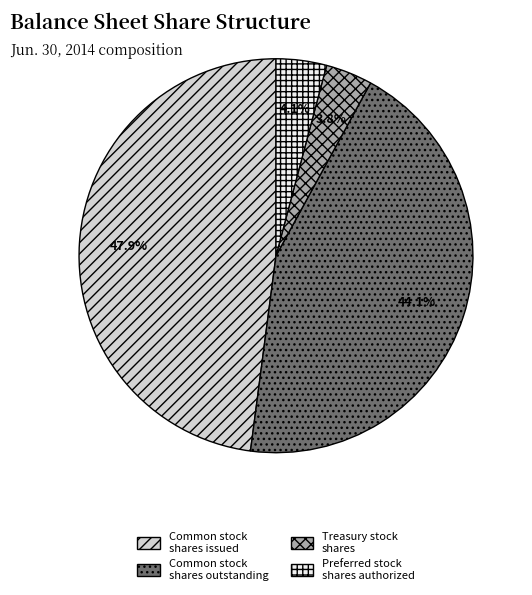

Between Treasury stock shares and Common stock shares outstanding, which is larger?

Common stock shares outstanding